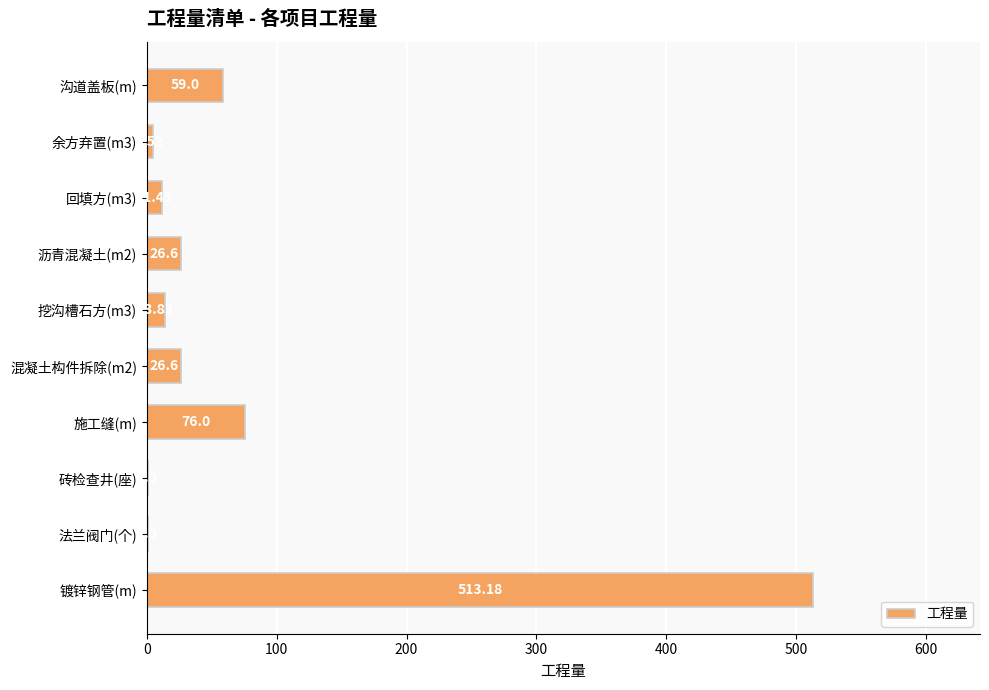

How many categories are shown in the chart?

10